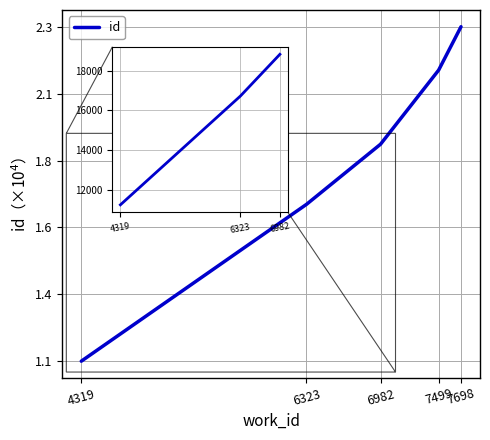

At which category does the chart reach its minimum across all series?

4319